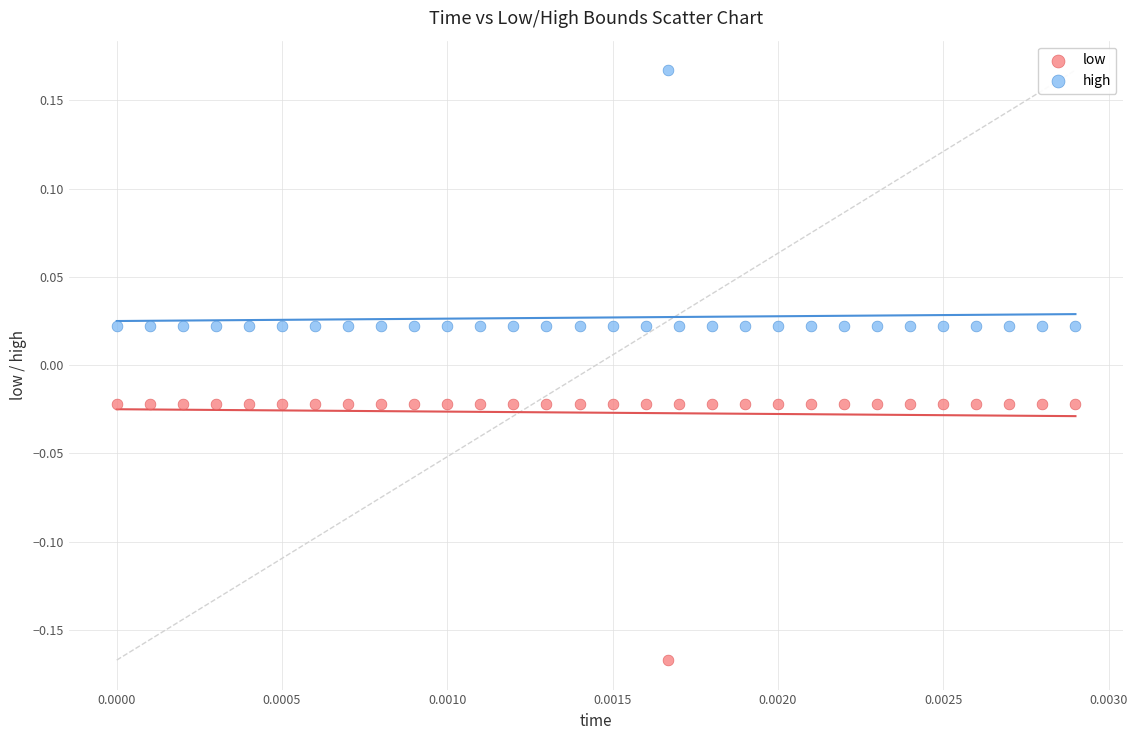

What are all the series names shown in the legend?

low, high